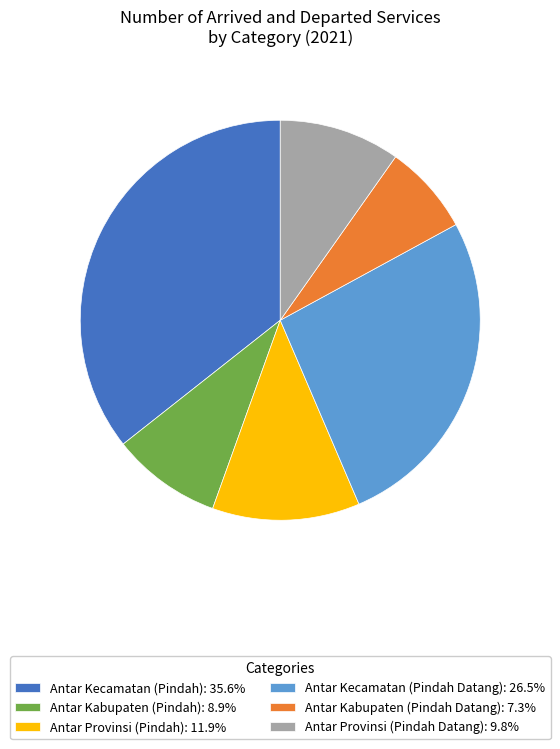

Is the sum of Antar Provinsi (Pindah Datang): 9.8% and Antar Kabupaten (Pindah Datang): 7.3% greater than half?

No